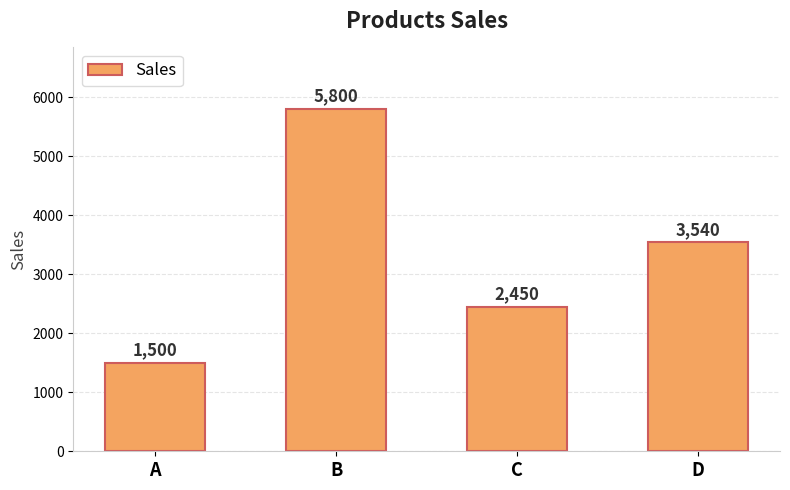

Which category has the highest value across all series?

B